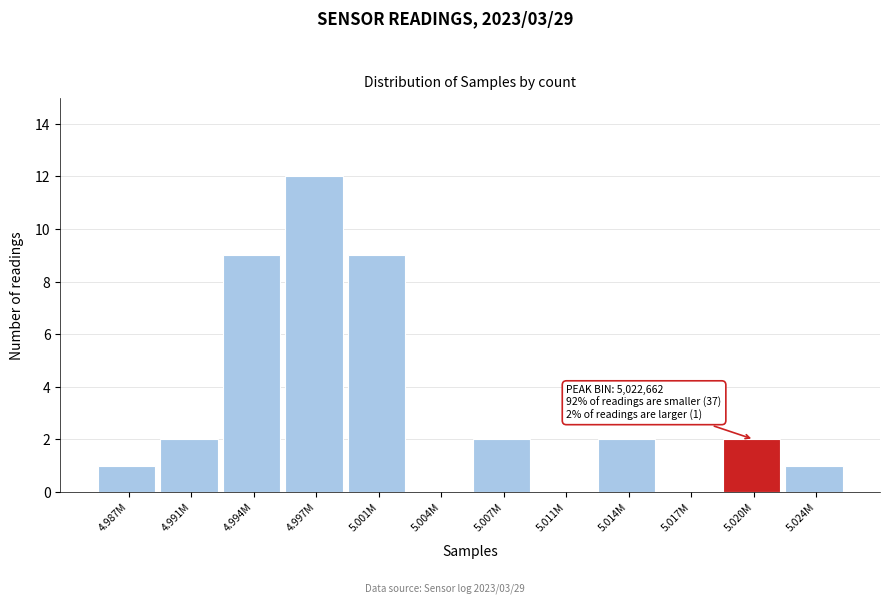

Reading left to right, what are all the values shown in this chart?

4.987M=1	4.991M=2	4.994M=9	4.997M=12	5.001M=9	5.004M=0	5.007M=2	5.011M=0	5.014M=2	5.017M=0	5.020M=2	5.024M=1